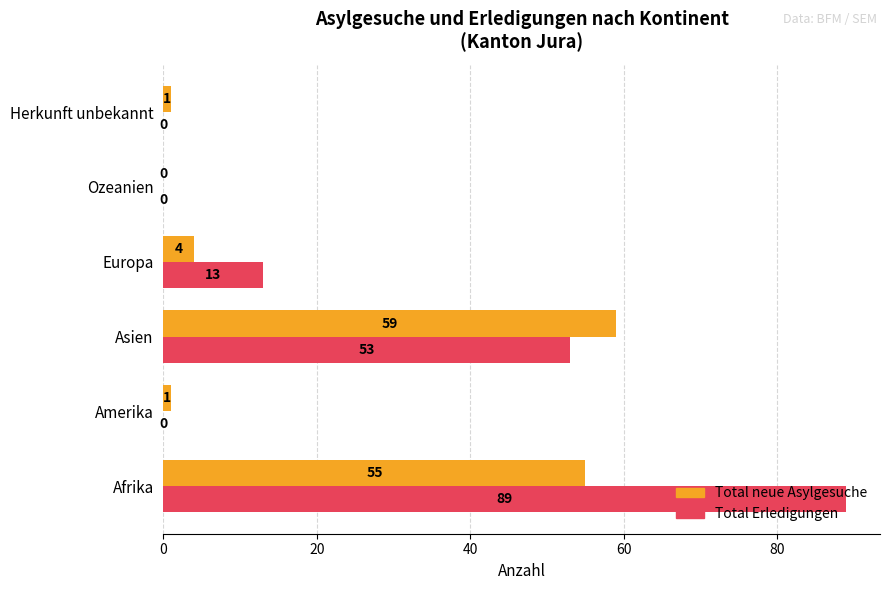

At which label does Total Erledigungen reach its peak?

Afrika